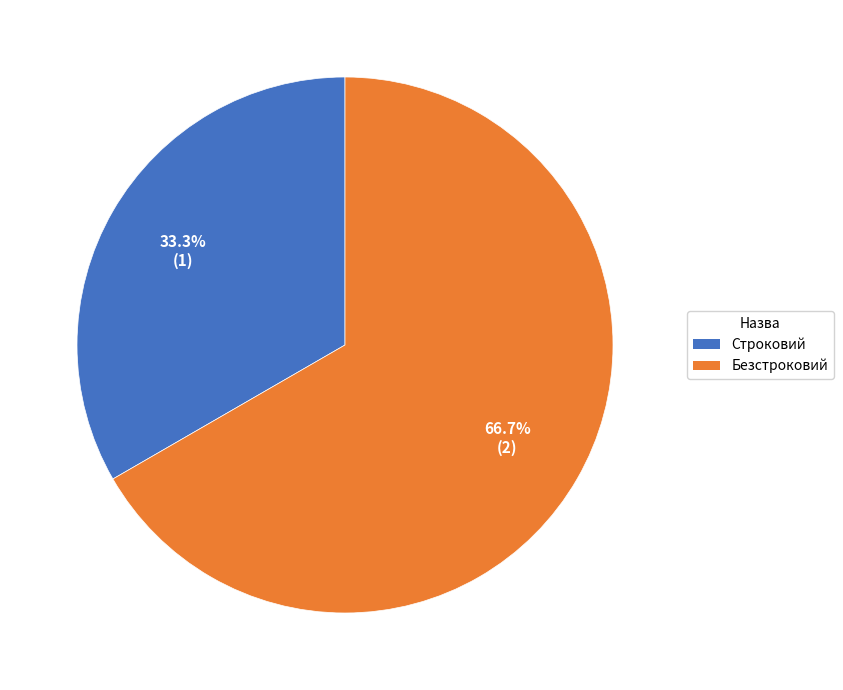

How many segments does this pie chart have?

2